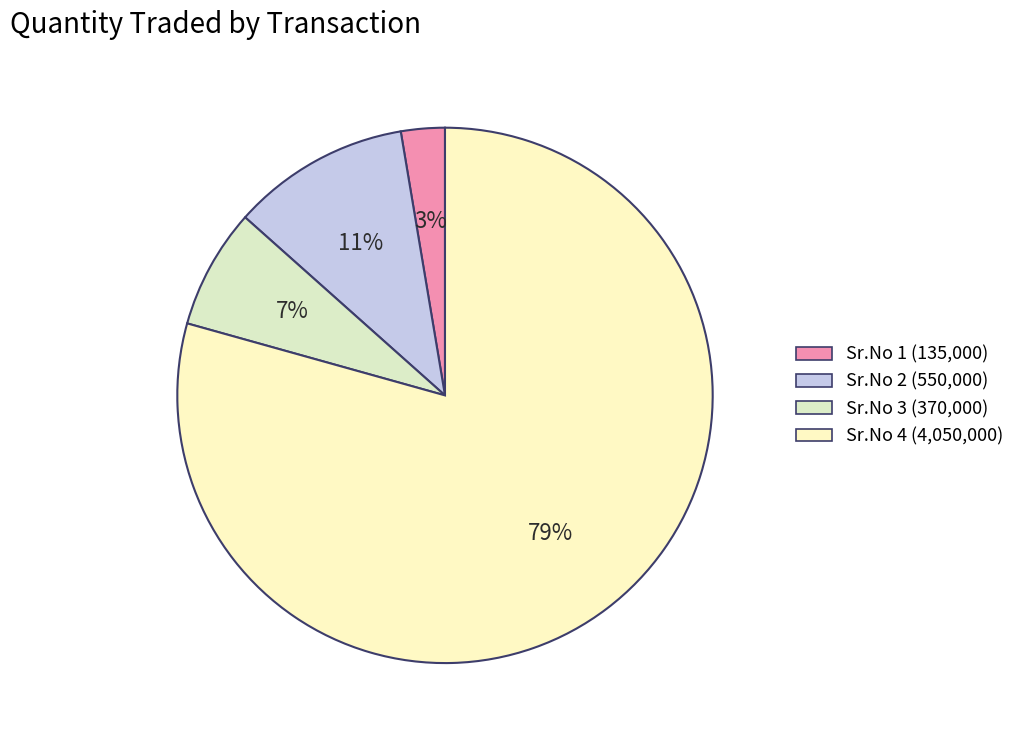

How many slices are in this pie chart?

4